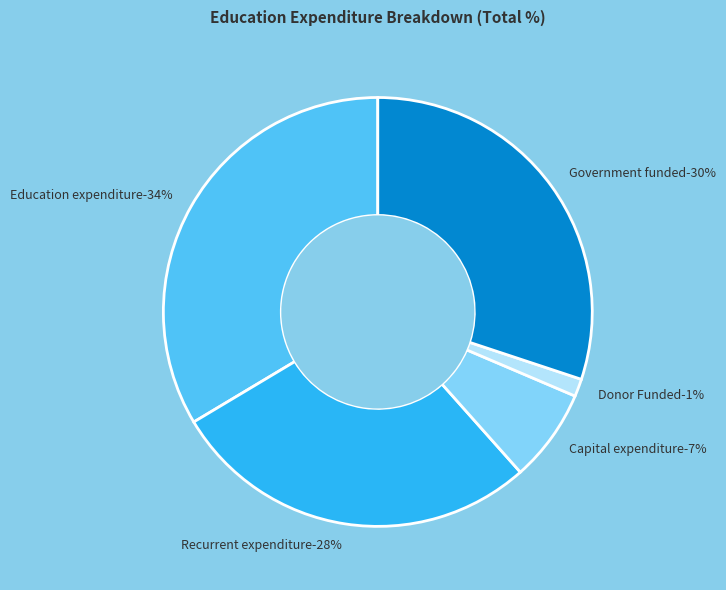

Rank the categories by value from highest to lowest.

Education expenditure, Government funded, Recurrent expenditure, Capital expenditure, Donor Funded